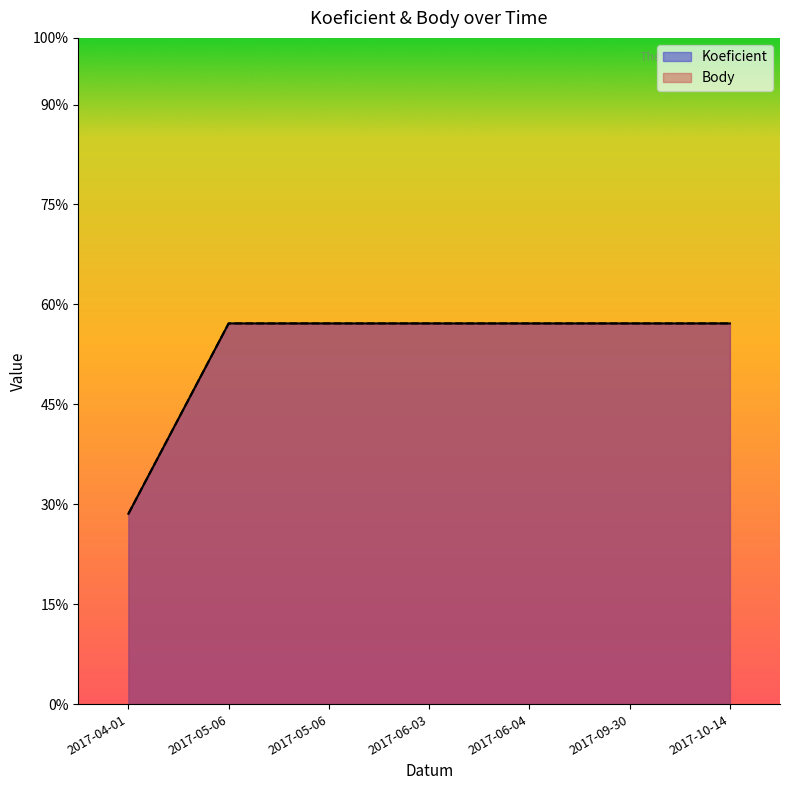

Where is Koeficient nearest to the value 1?

2017-04-01